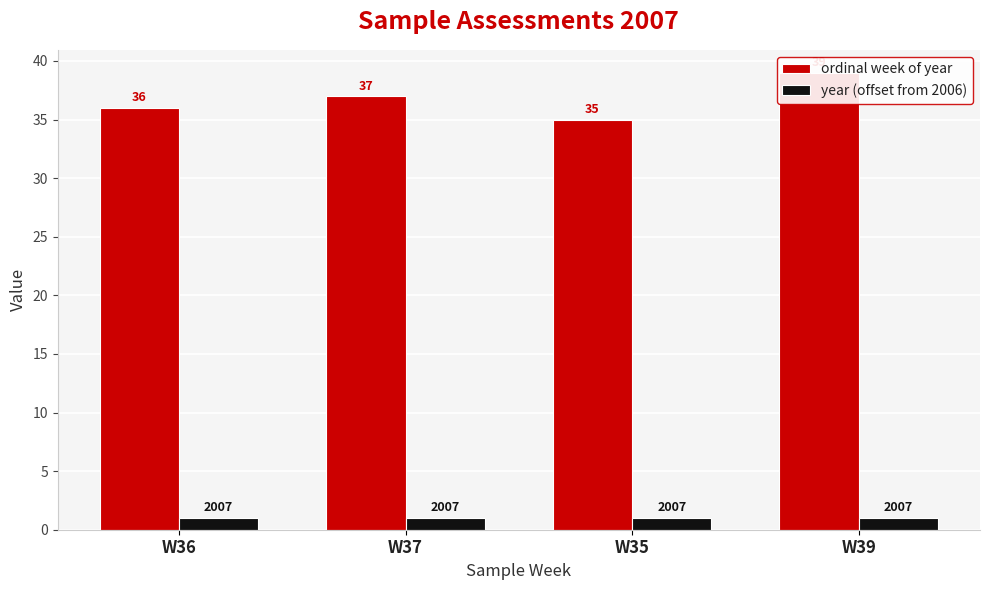

What is the label of the 4th bar from the right?

W36